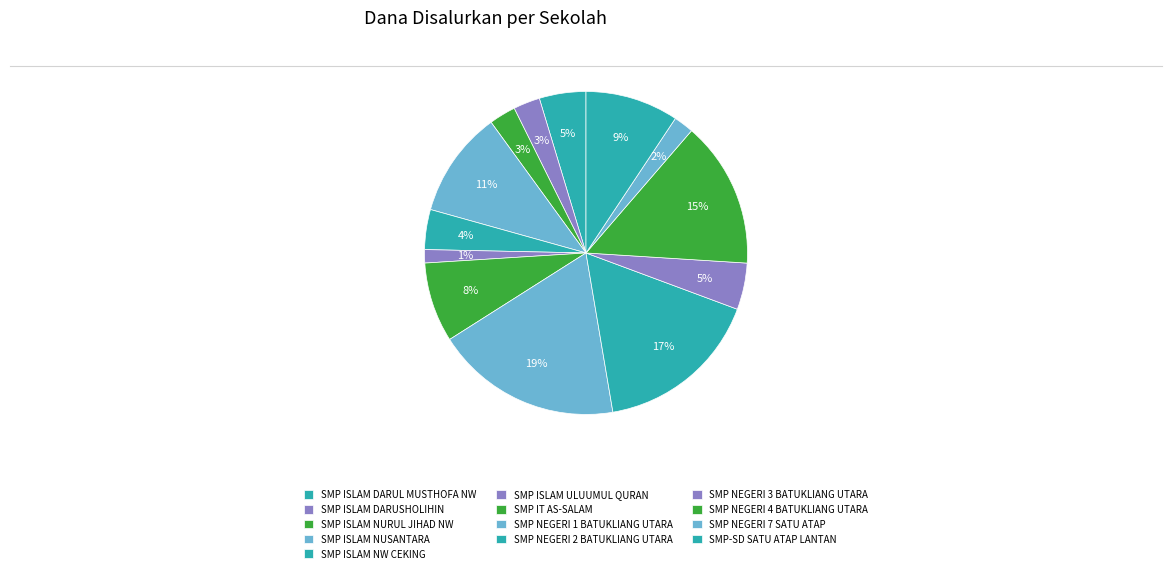

True or false: SMP ISLAM DARUL MUSTHOFA NW accounts for 16% of the total.

False